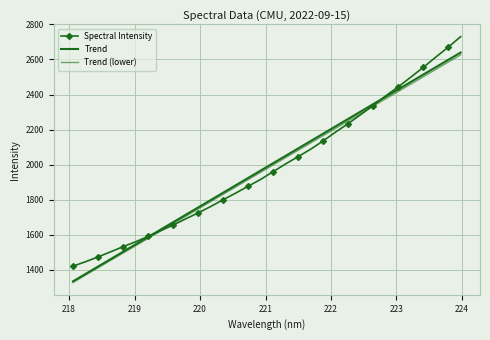

True or false: Trend and Trend (lower) cross at least once.

False